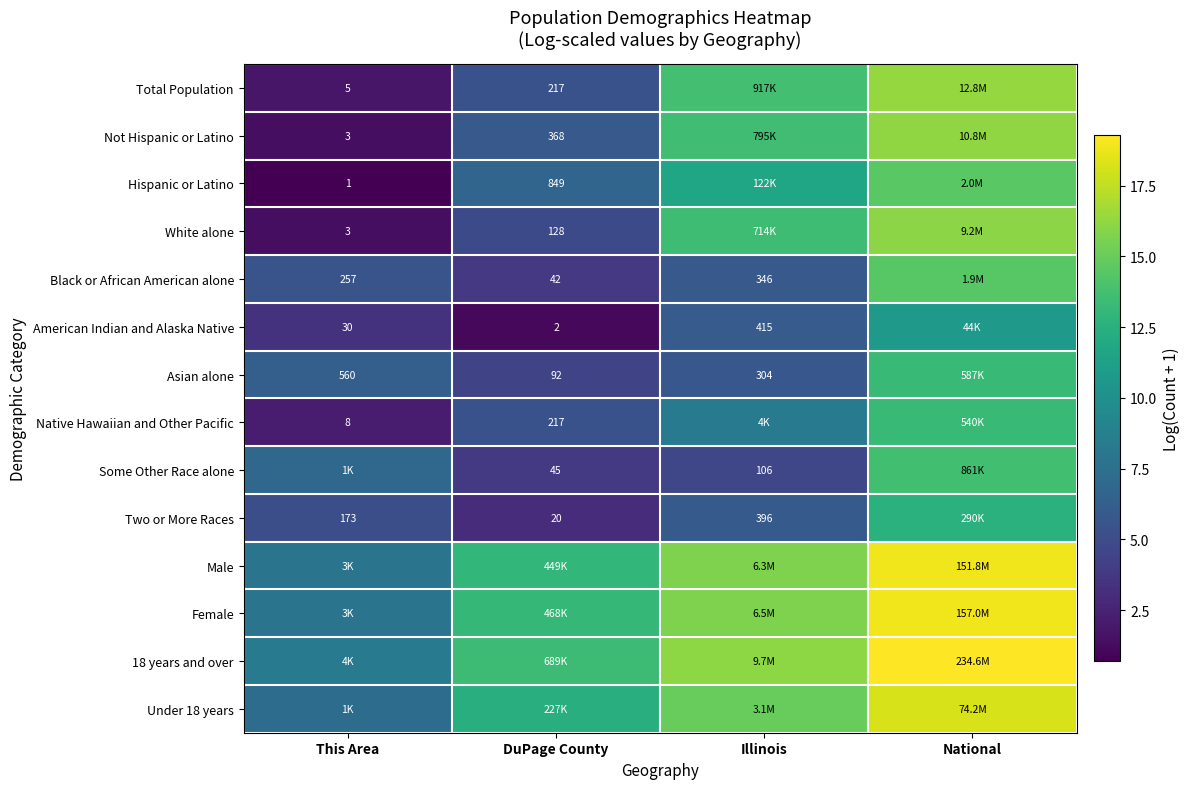

How many values in the 18 years and over series are below 16?

2